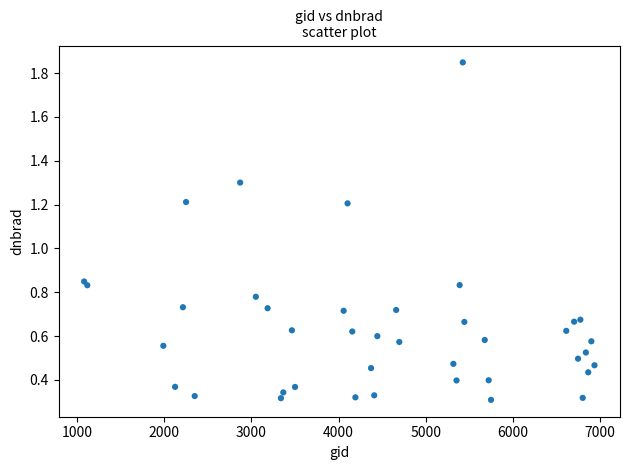

What is the range of Y values (max minus min)?

1.5